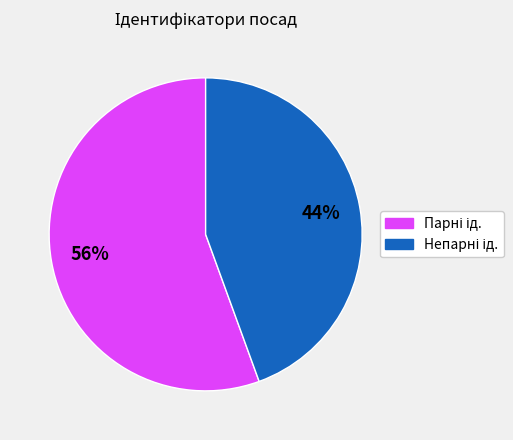

Is there a majority slice in this chart?

Yes